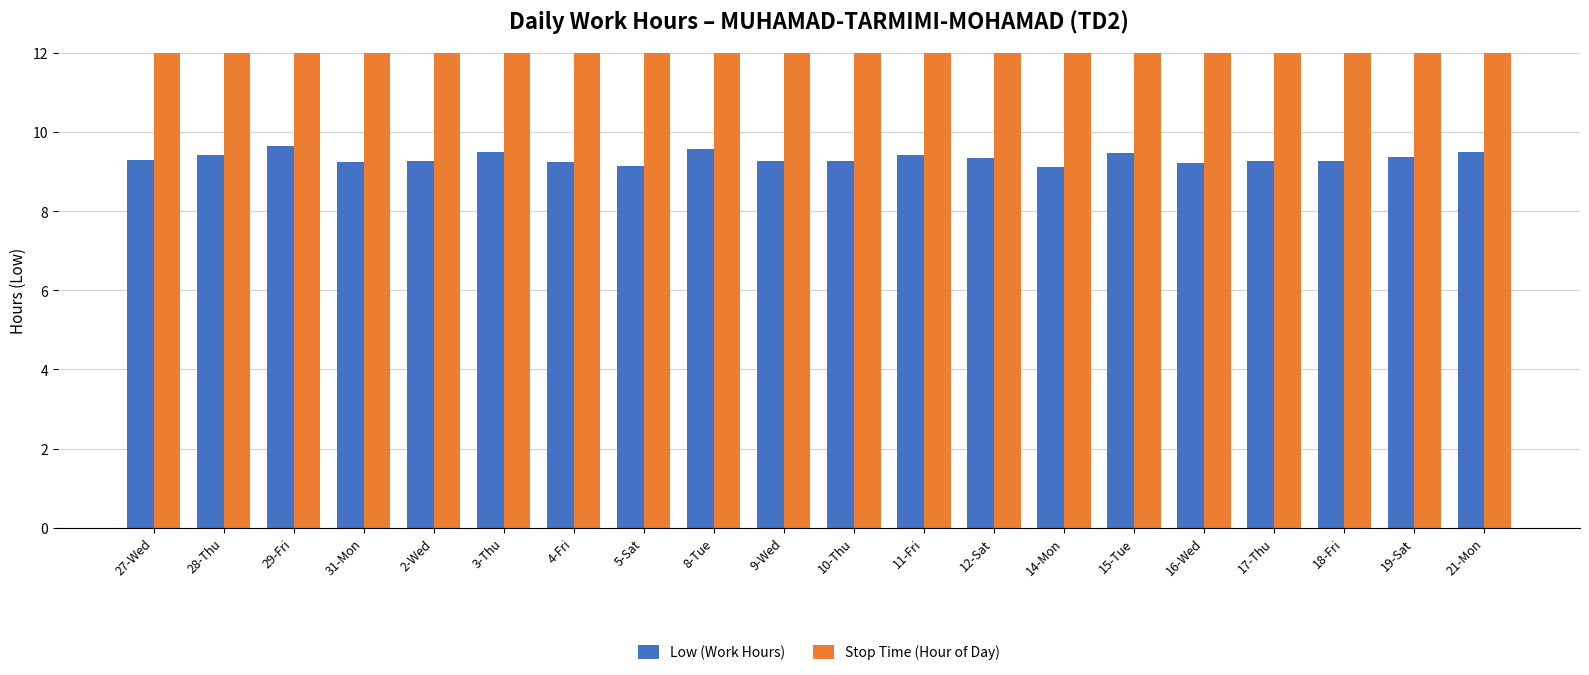

What is the value of the Low (Work Hours) bar at the 18th from the left?

9.3